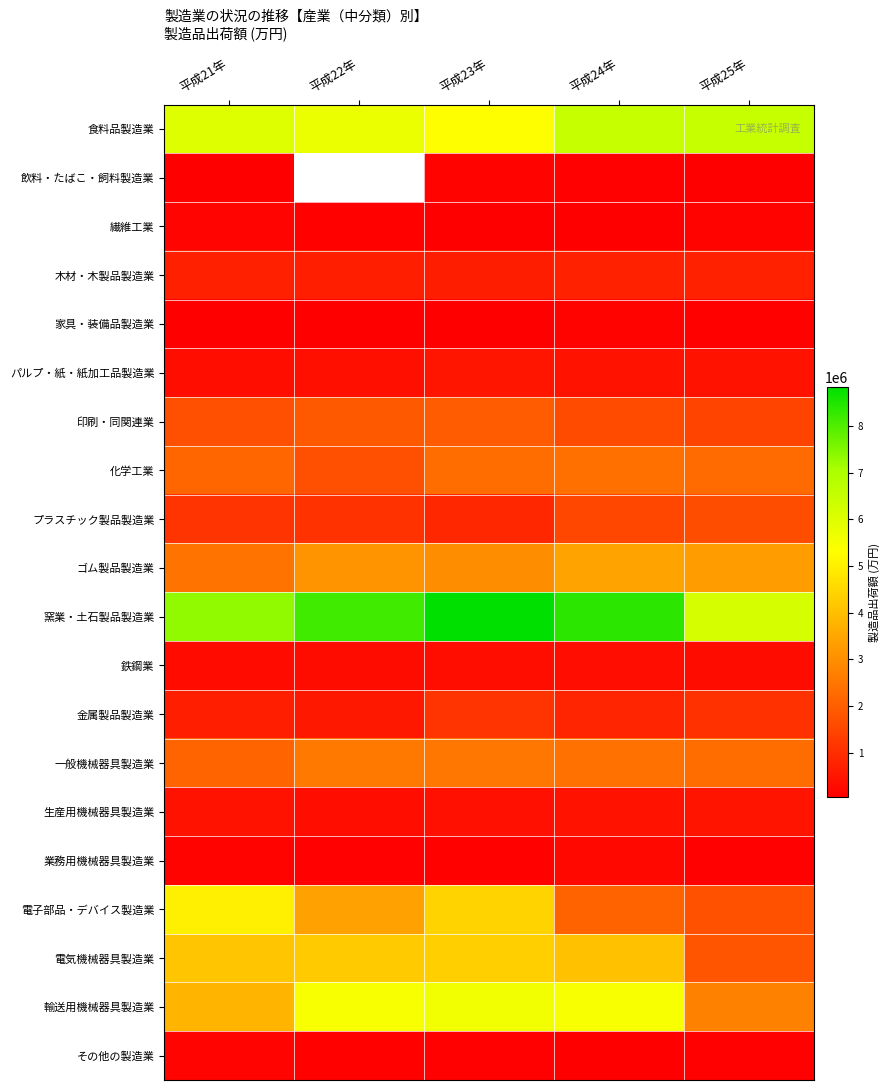

What is the highest value of the 窯業・土石製品製造業 series?

8829459.0